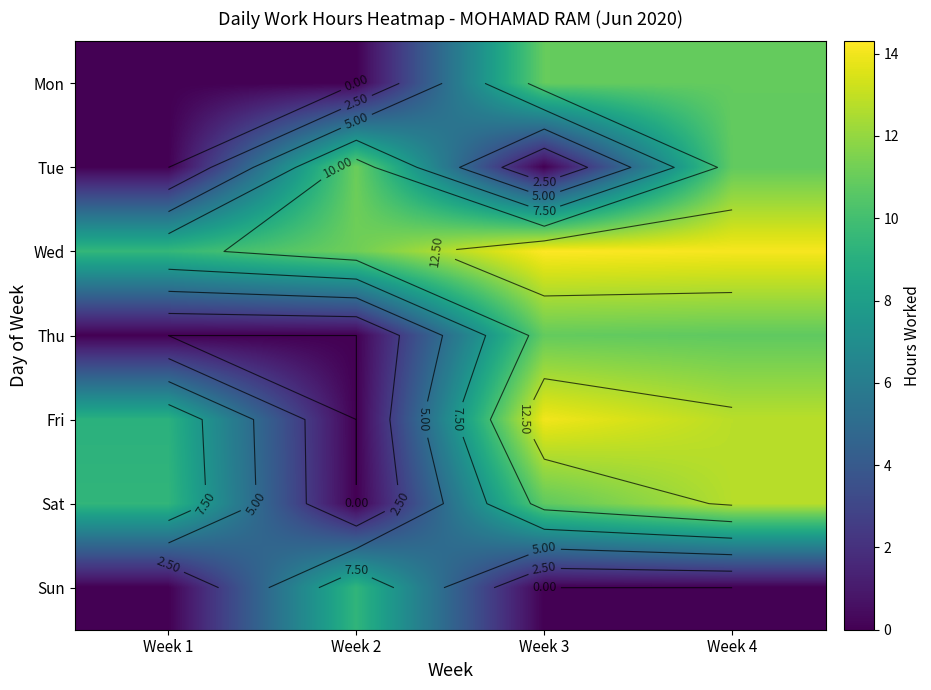

At which category does the chart reach its minimum across all series?

Week 1